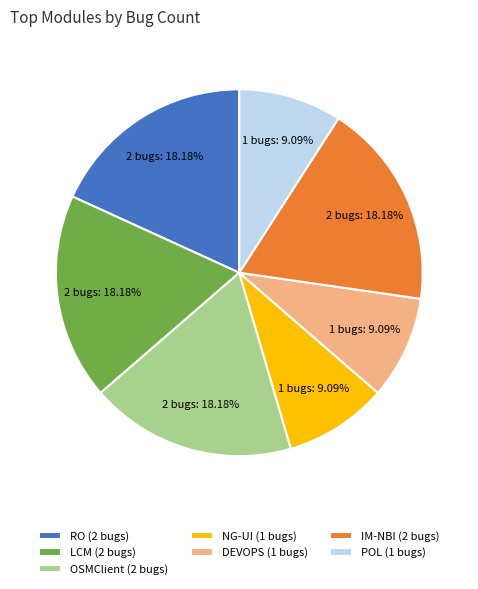

To the nearest percent, what is the difference between the POL and OSMClient slice percentages?

9%